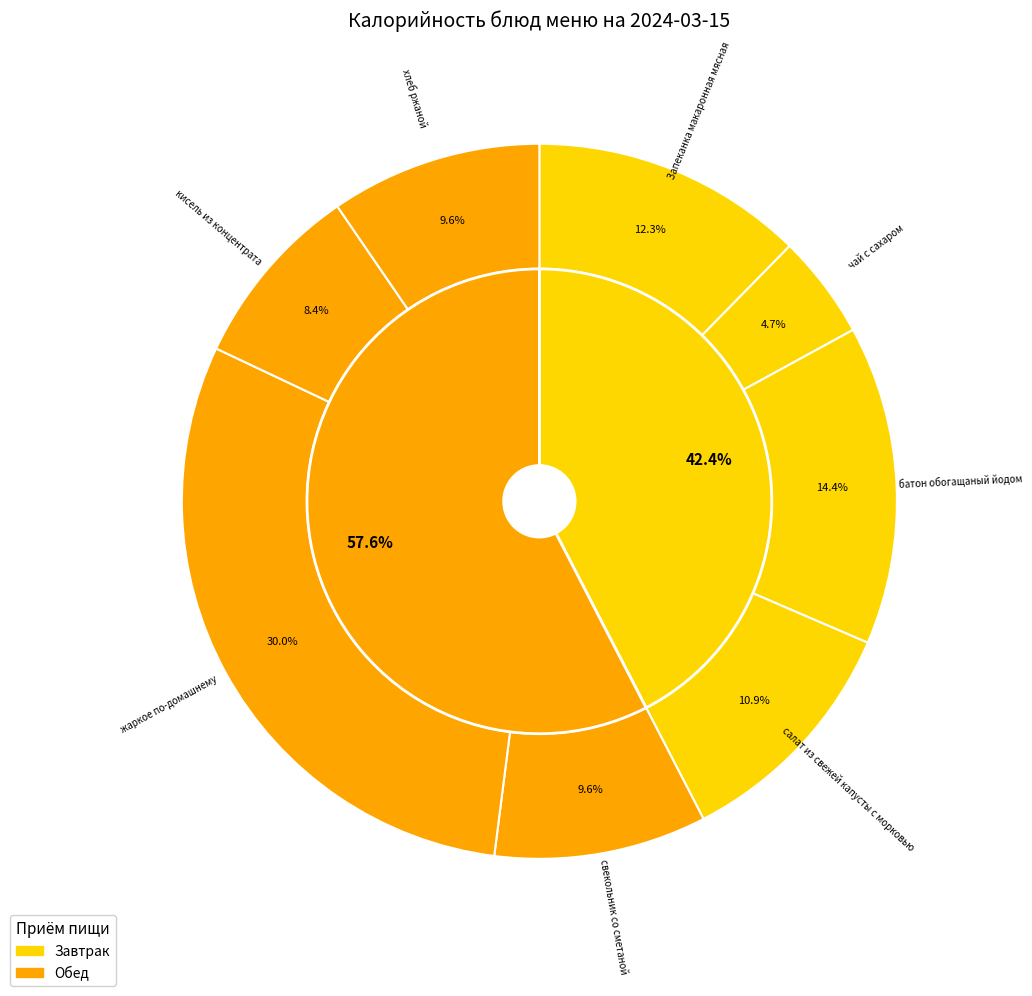

To the nearest percent, what portion does кисель из концентрата represent?

8%